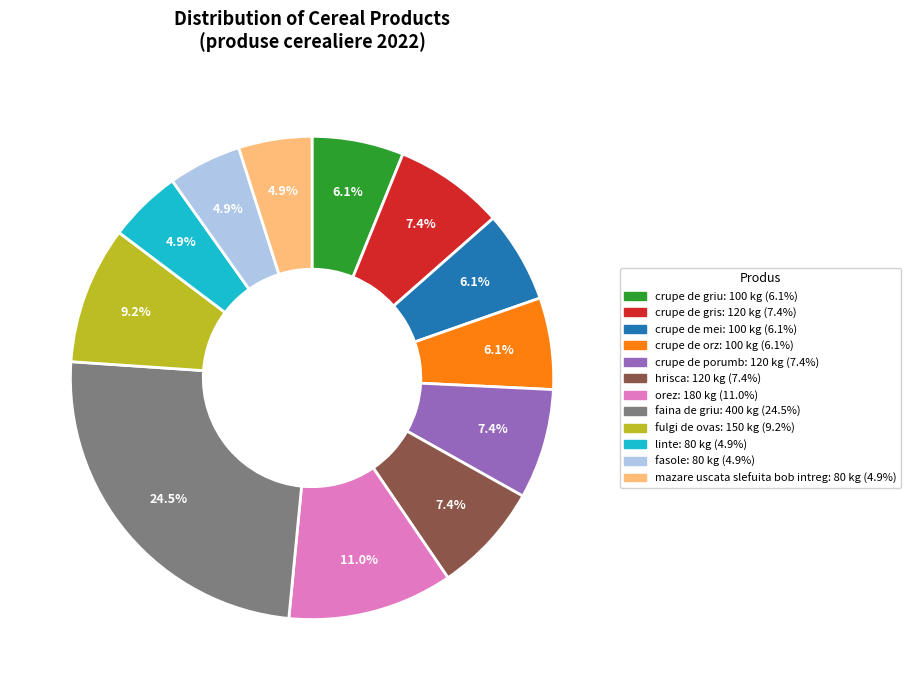

What percentage is the crupe de gris slice, to the nearest percent?

7%